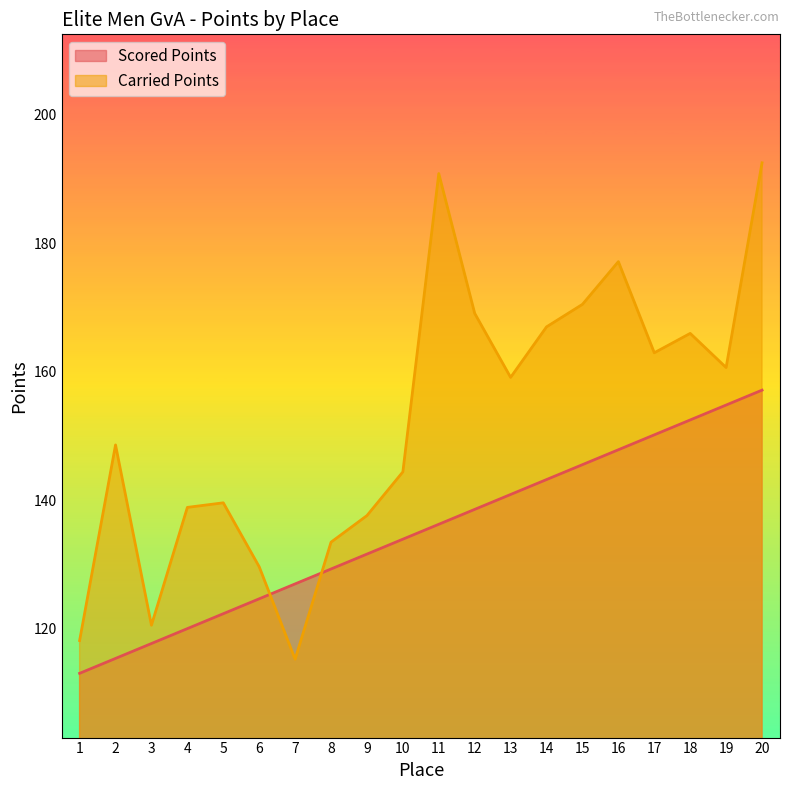

How many categories are shown in the chart?

20